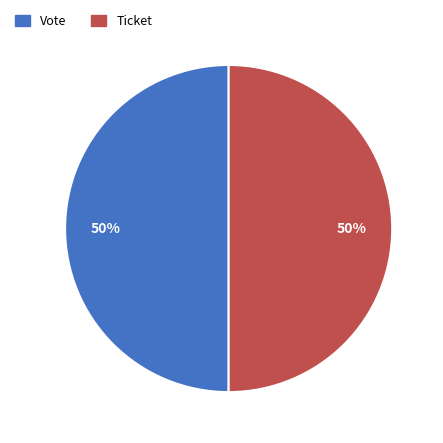

Combined, do Vote and Ticket account for over 50%?

Yes